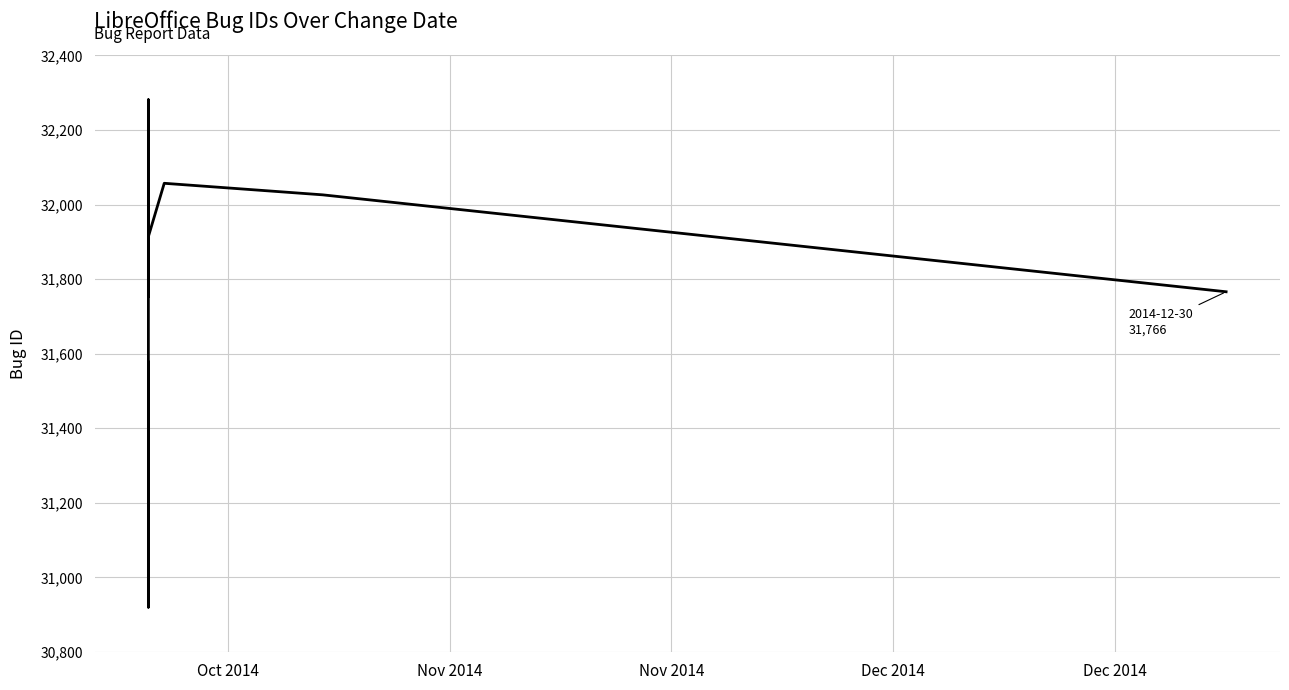

What is the difference between the maximum and second lowest values?

704